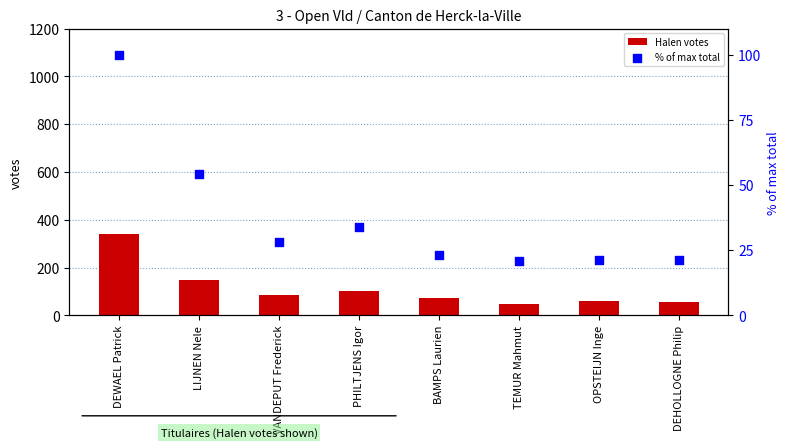

At how many categories does at least one series exceed 300?

1